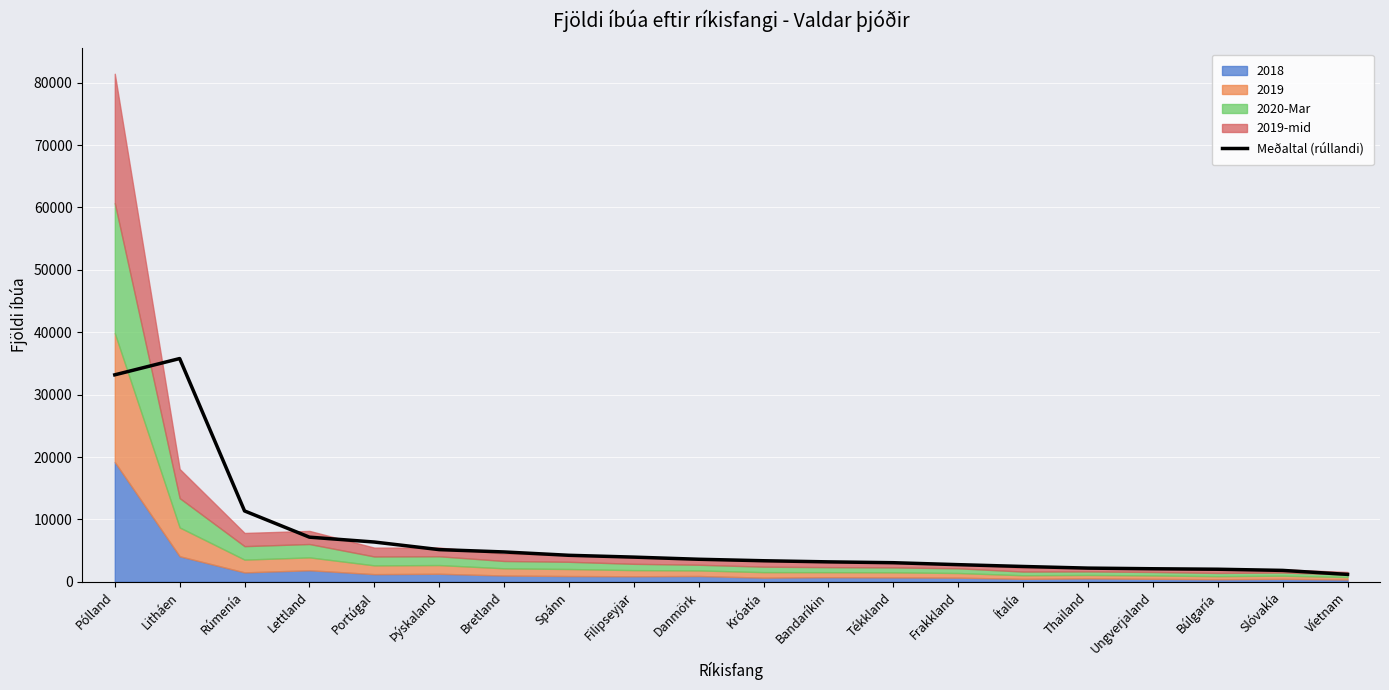

How many points are higher than both their immediate neighbors (excluding endpoints)?

1